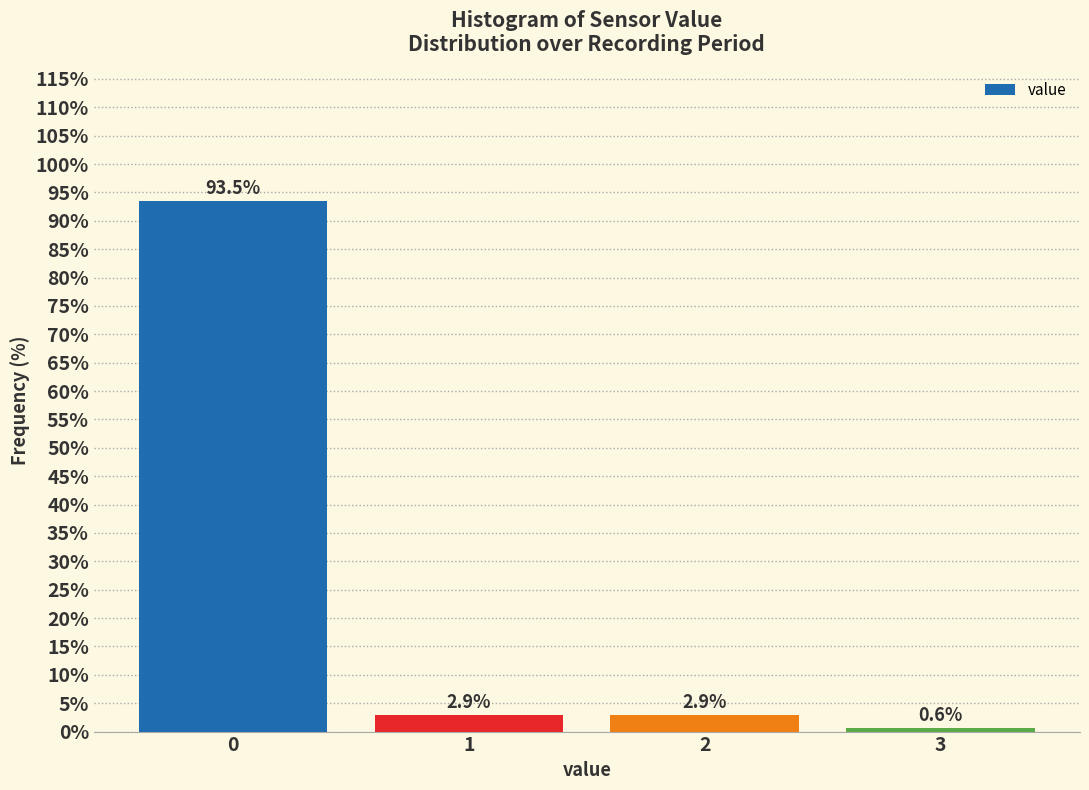

Reading left to right, transcribe all the data shown in this chart.

93.5	2.9	2.9	0.6